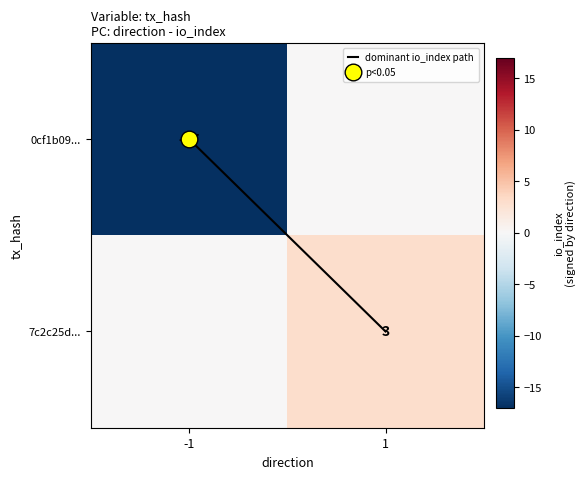

Is it true that 7c2c25d... equals 0 at -1?

True